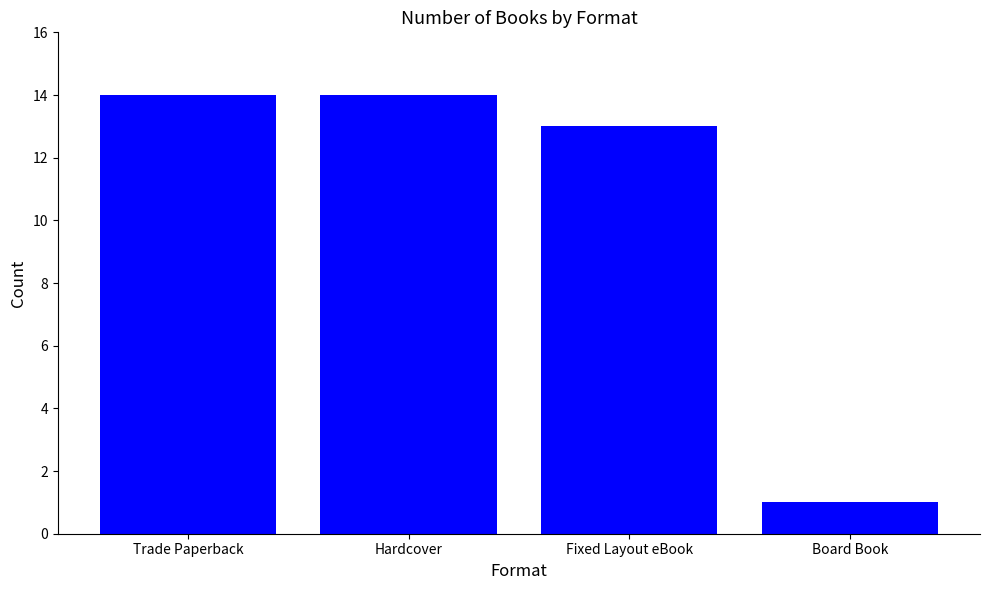

What is the ratio of the value at Board Book to the value at Fixed Layout eBook?

0.1